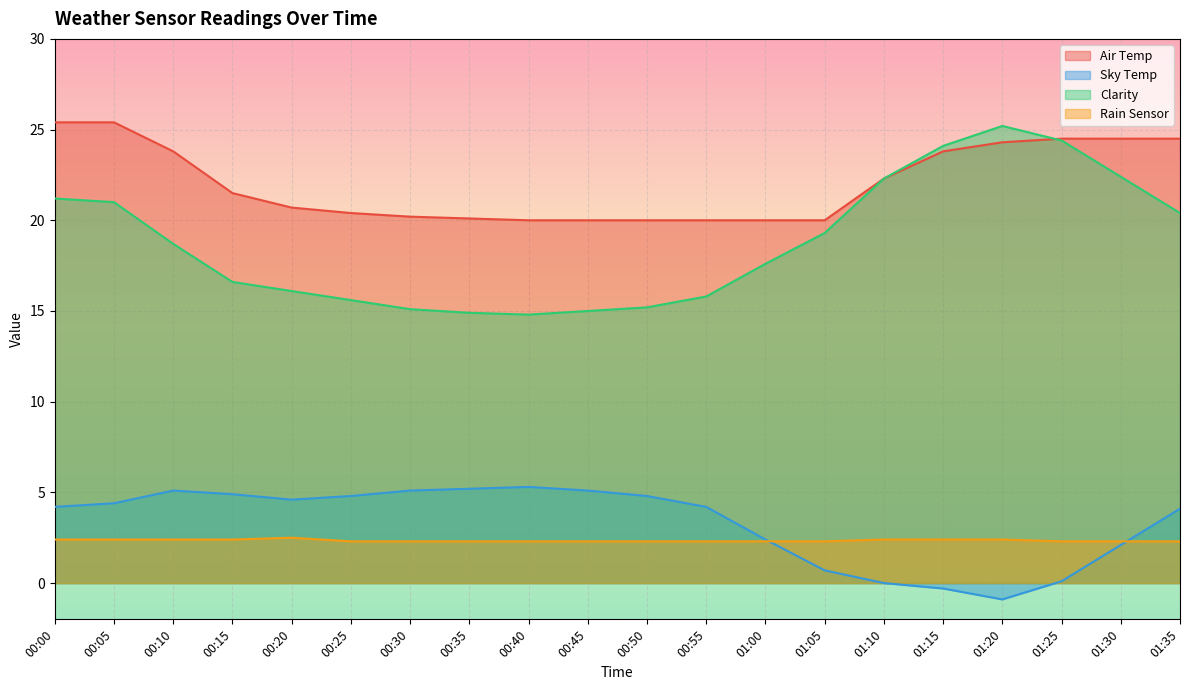

The Clarity series shows 14.9 at 00:35. True or false?

True